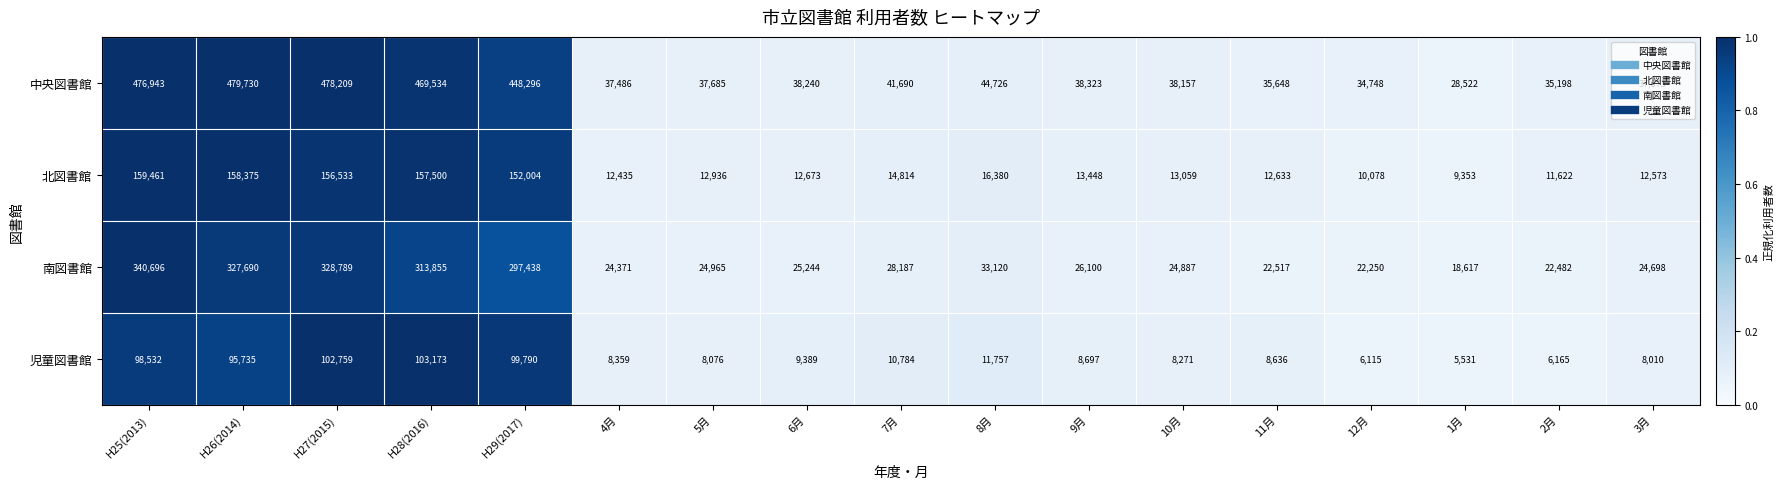

Which series has the largest total across all categories?

中央図書館